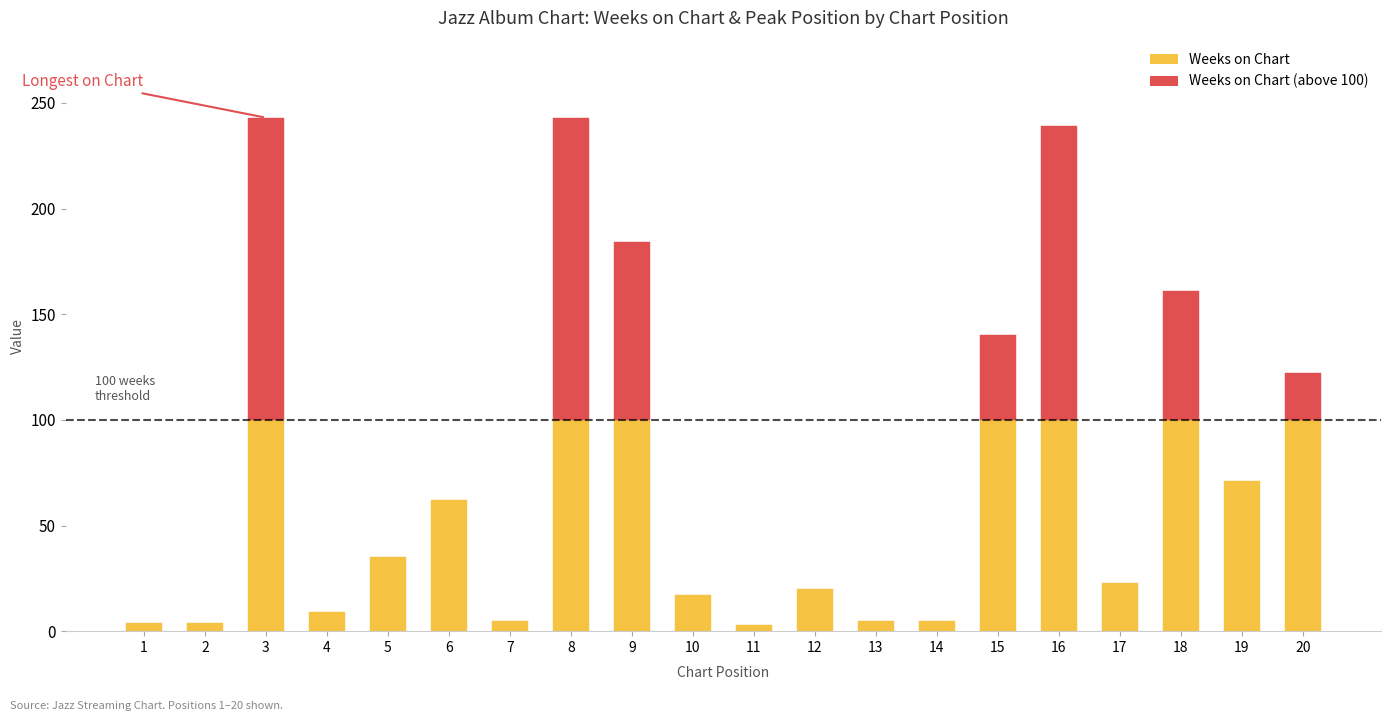

Is the value of Weeks on Chart at 5 greater than the value of Peak Position at 11?

Yes